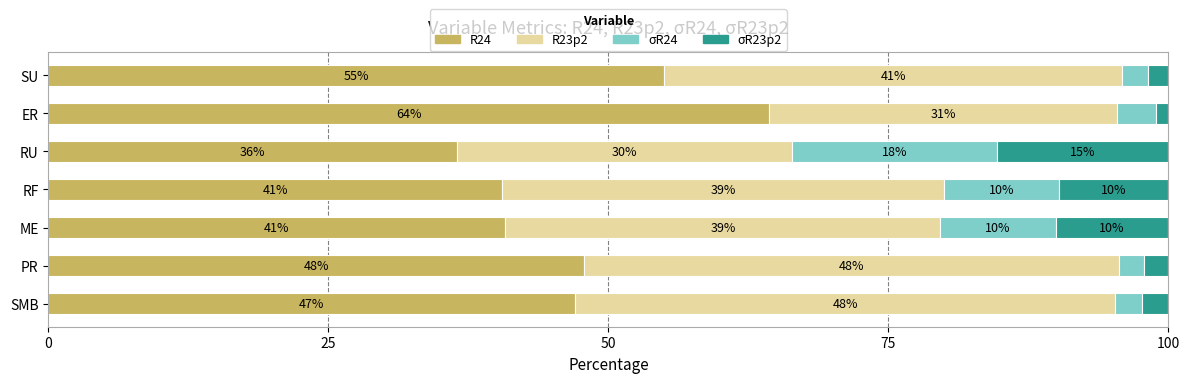

Read the R24 value at SMB.

47.1